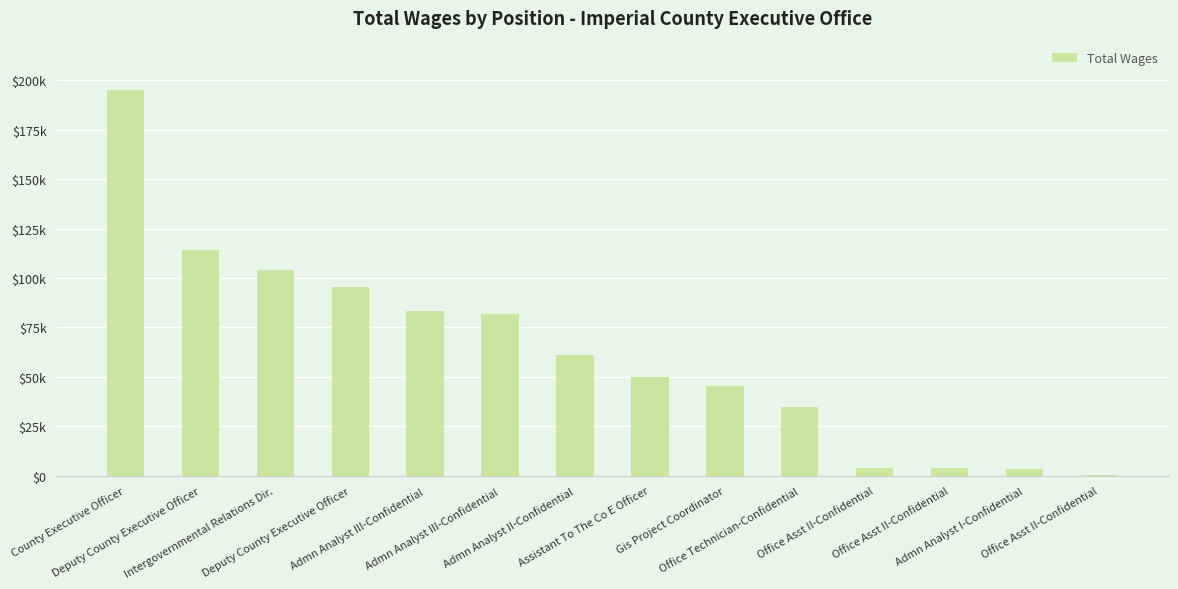

Which category has the lowest value across all series?

Office Asst II-Confidential